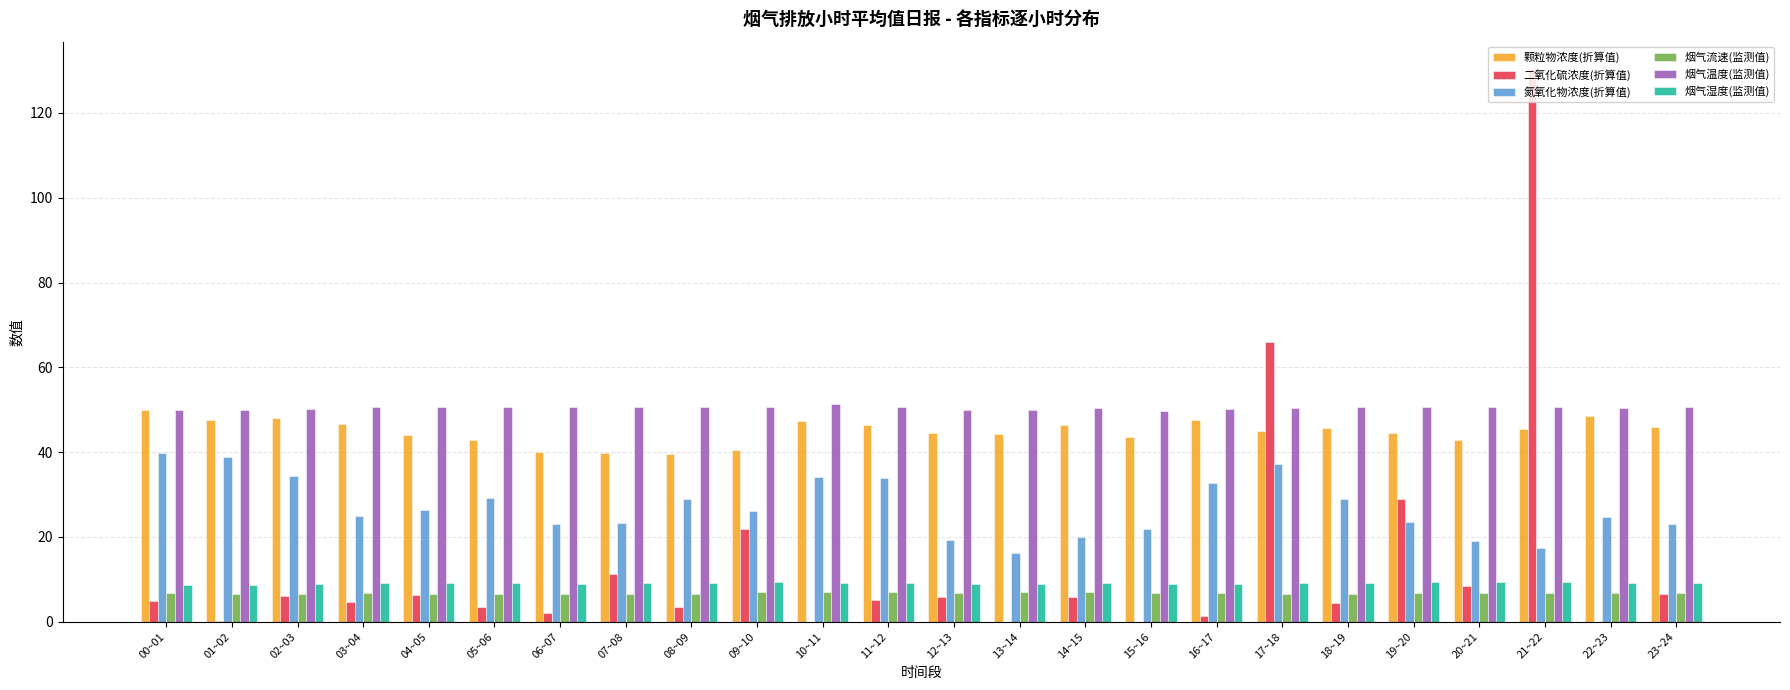

The value of 二氧化硫浓度(折算值) at 13~14 is 0.0. True or false?

True